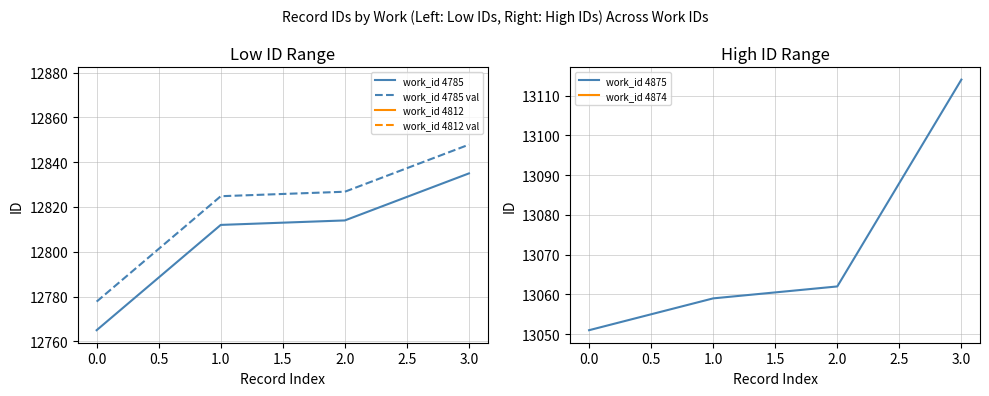

What is the minimum value for work_id 4785 val?

12777.8